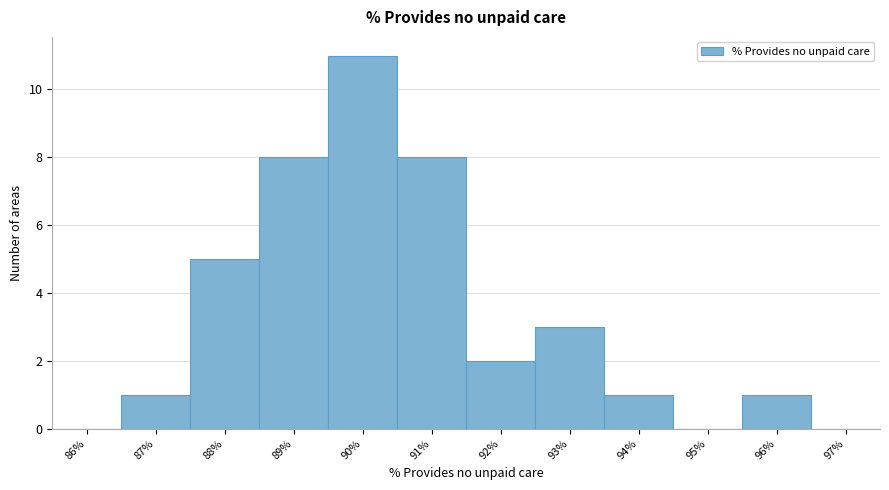

Over which range of the x-axis is the bar tallest?

89.5 to 90.5